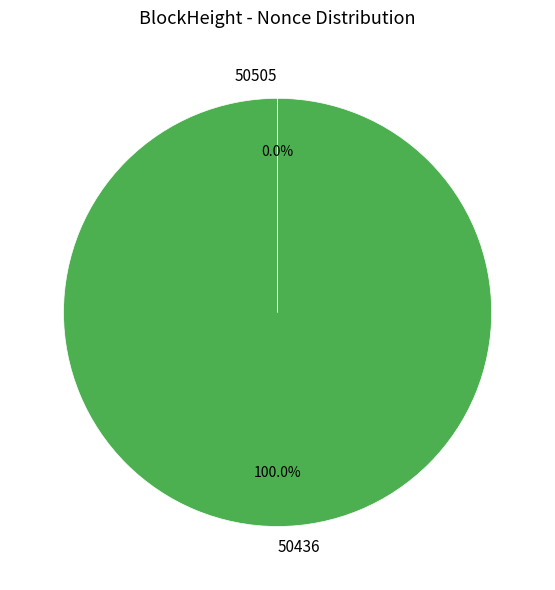

Is there any slice that represents more than half of the pie?

Yes